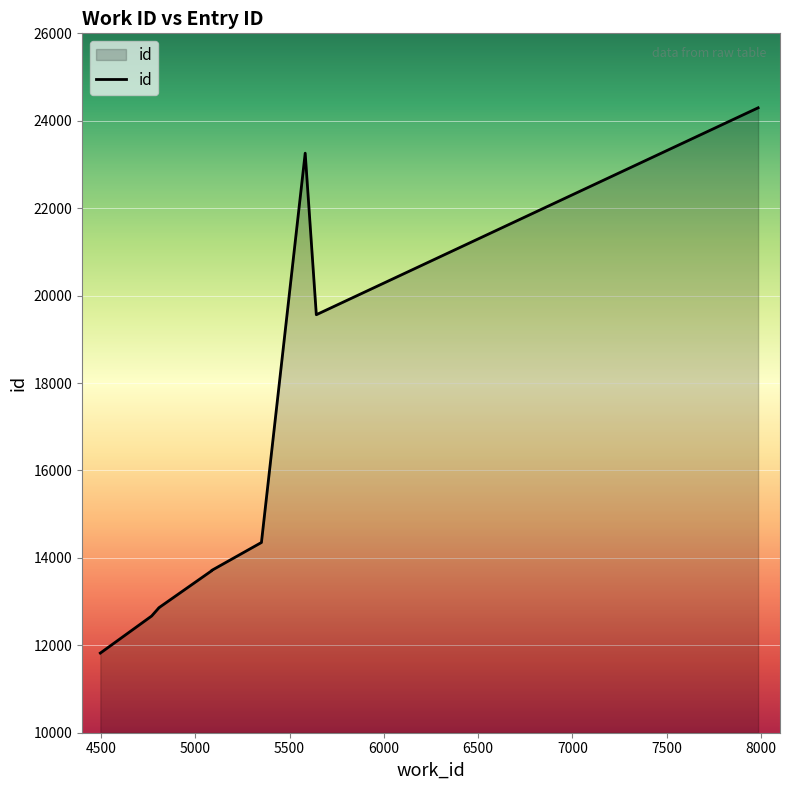

At which label does the data first exceed 13715?

5351